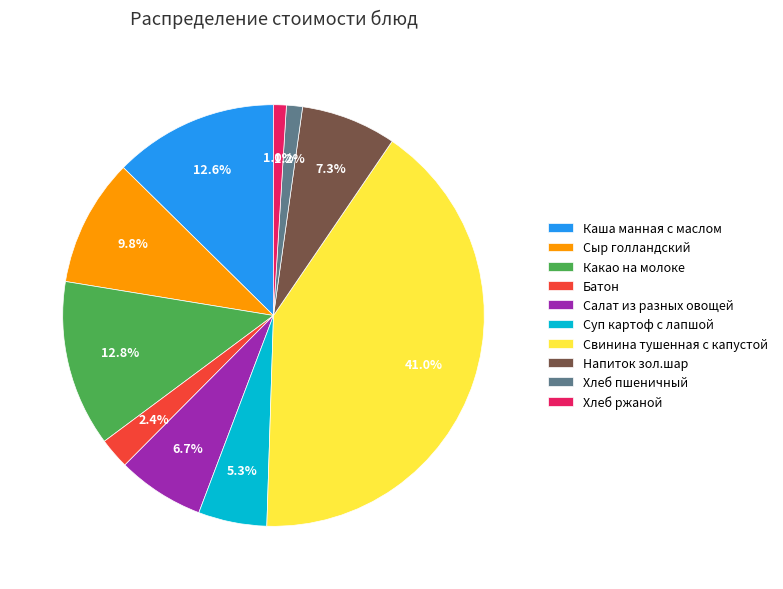

To the nearest percent, what is the difference between the largest and smallest slice percentages?

40%